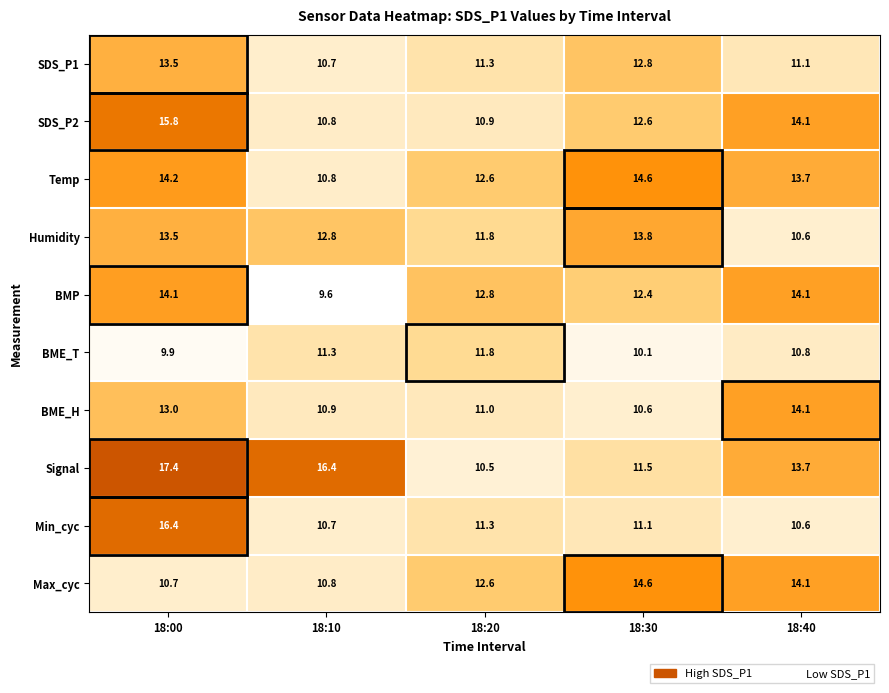

The value of Temp at 18:30 is 4.6. True or false?

False